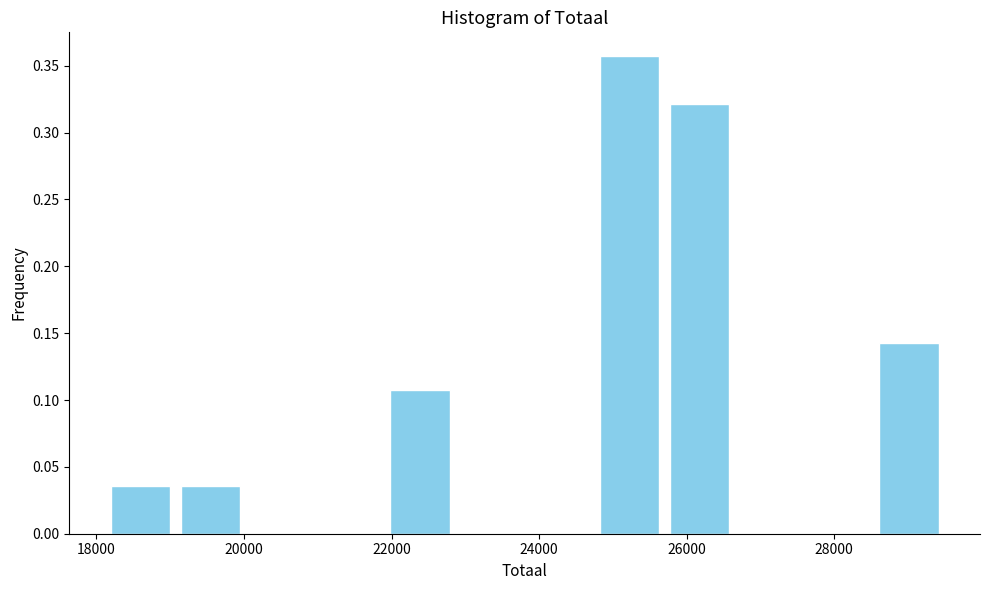

What is the height of the bar covering 18200 to 19000 on the x-axis? Neither the bar edges nor the heights are printed on the chart, so give them approximately, as read against the axes.

0.035